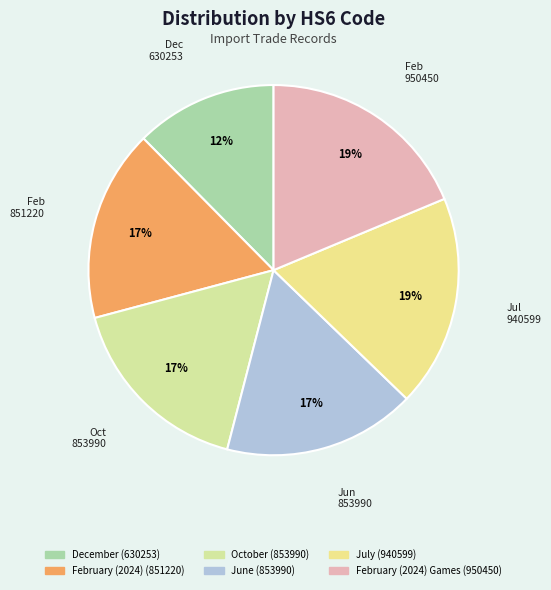

Count the number of slices in the pie.

6